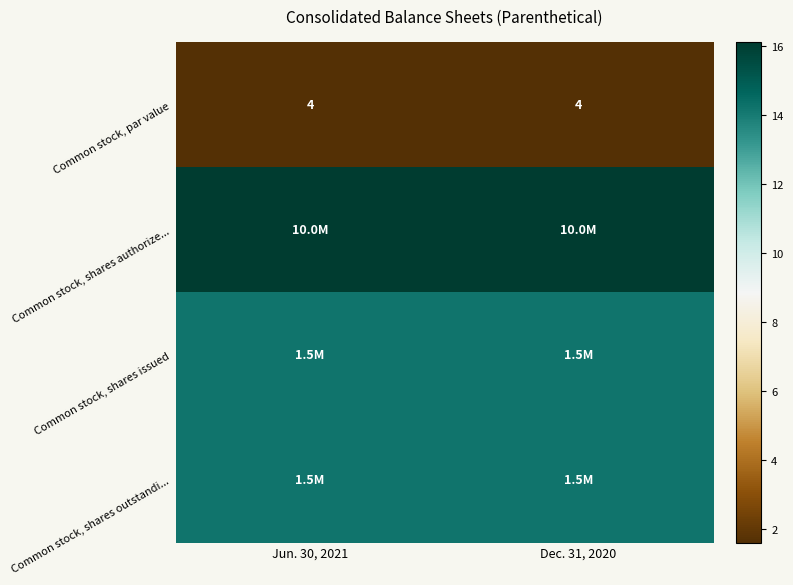

Count the number of categories in the chart.

2